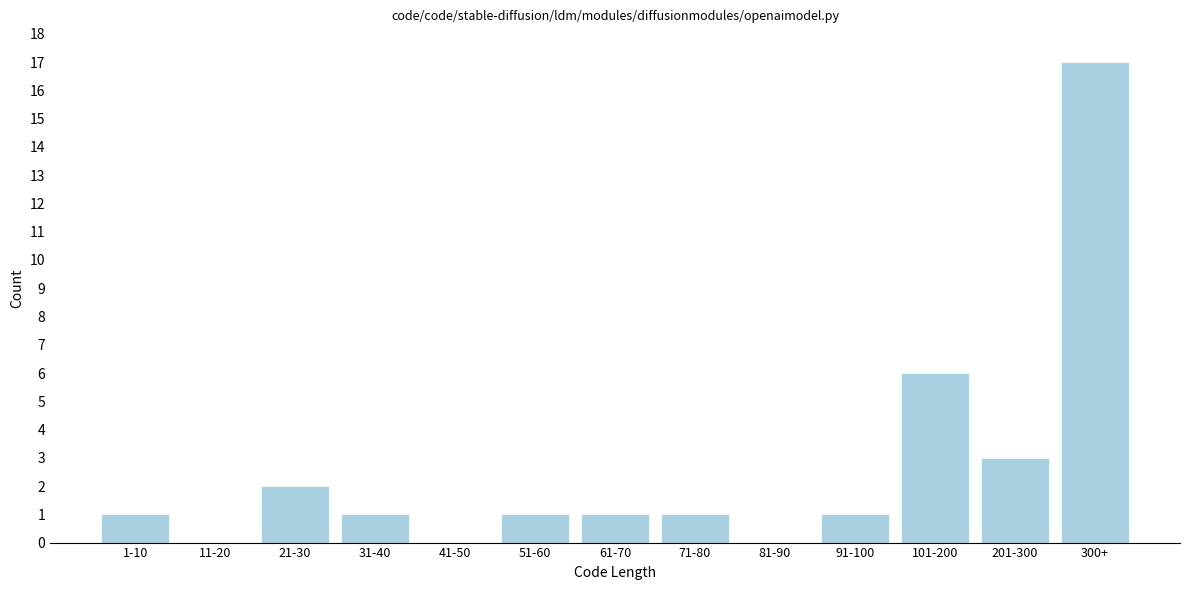

Reading right to left, transcribe all the data shown in this chart.

300+=17	201-300=3	101-200=6	91-100=1	81-90=0	71-80=1	61-70=1	51-60=1	41-50=0	31-40=1	21-30=2	11-20=0	1-10=1